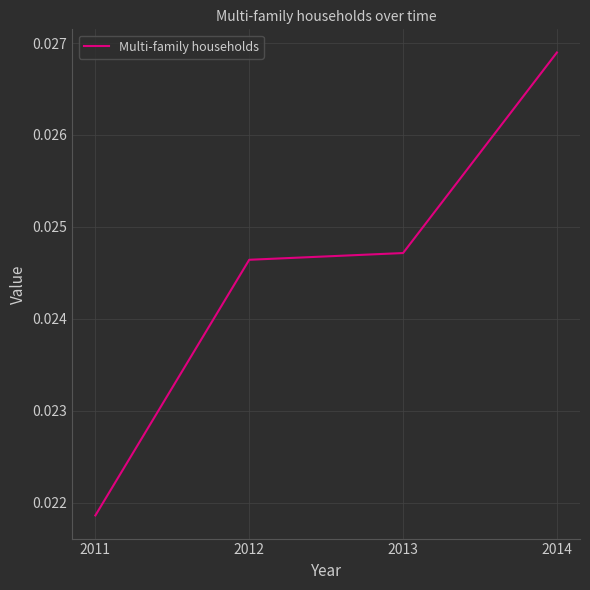

True or false: there are more than 2 points higher than both neighbors.

False